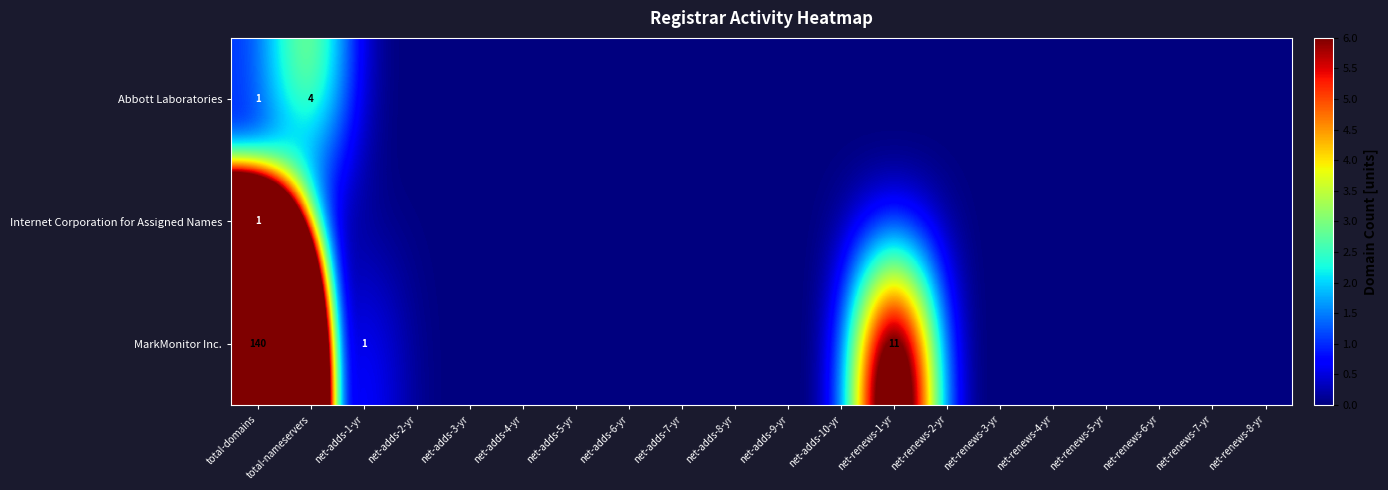

The value of MarkMonitor Inc. at total-domains is 214. True or false?

False